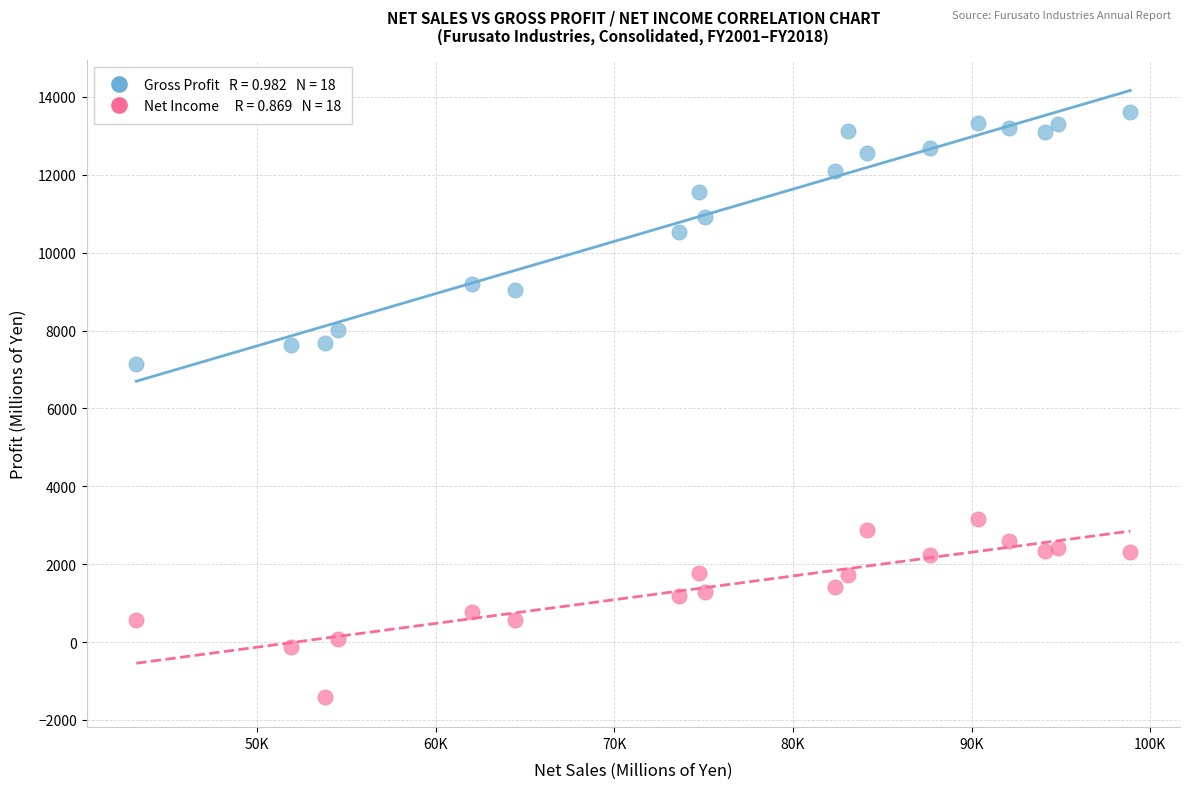

Across all series, what Y value is closest to 6105?

7144